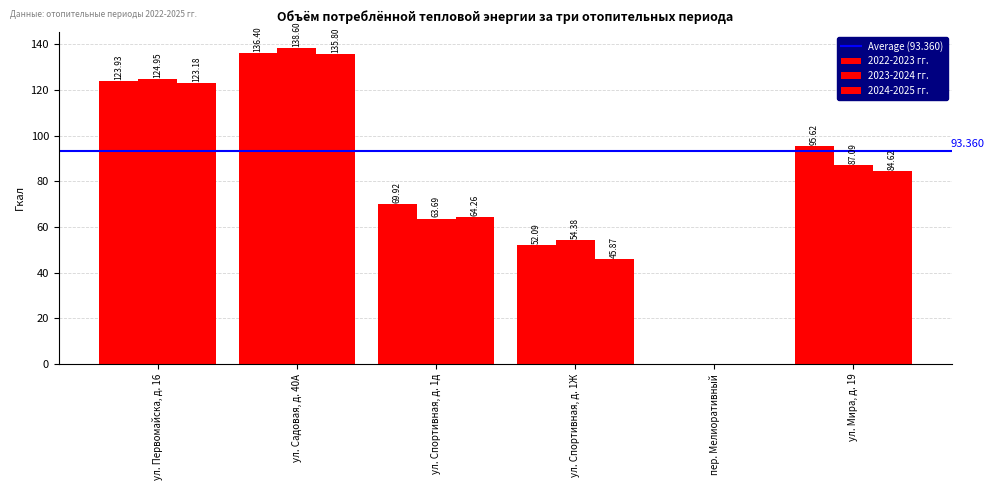

How many distinct data groups are displayed?

3